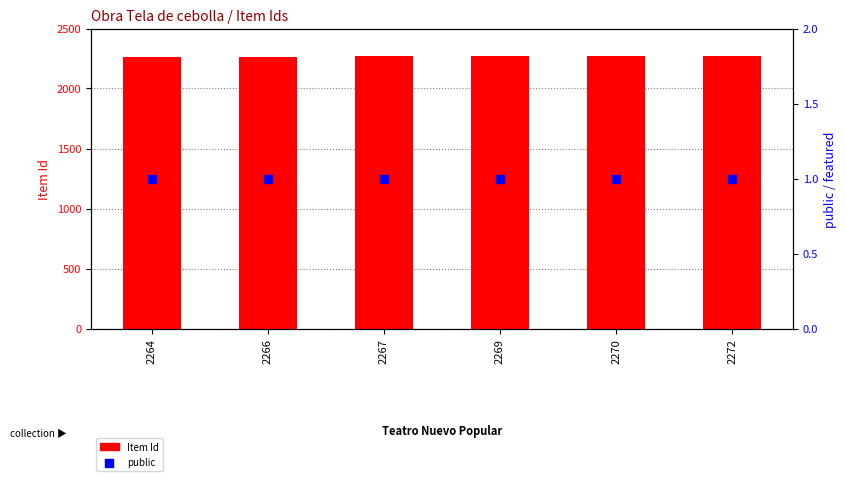

What is the total value across all series at 2267?

2268